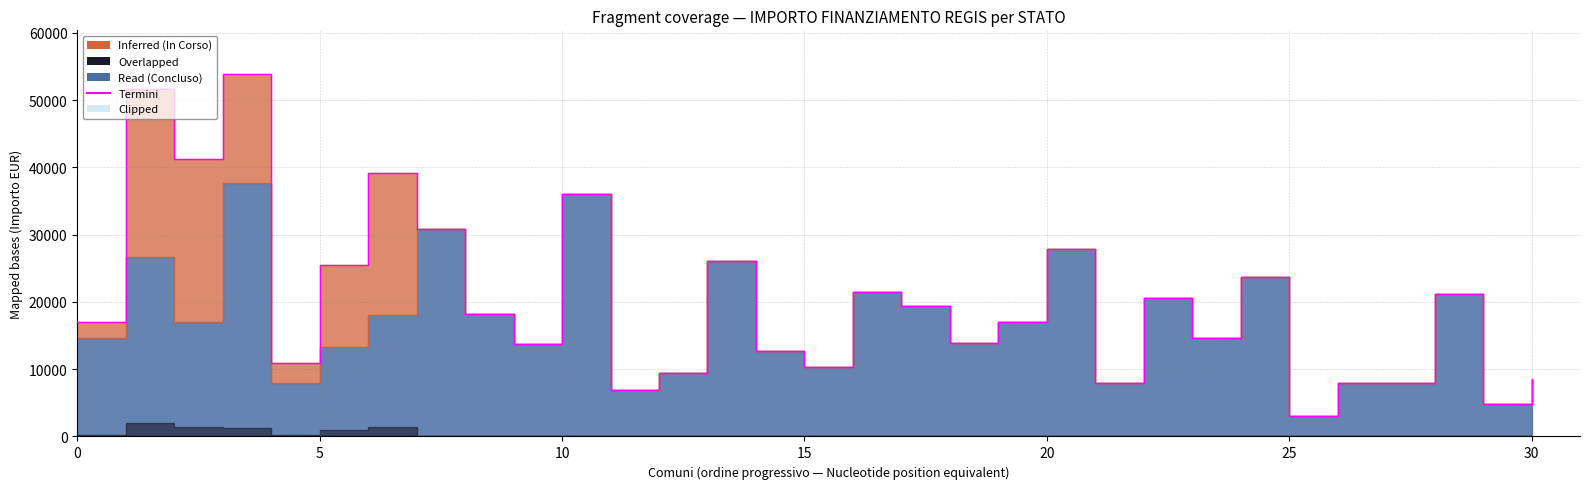

The chart shows a value of 4472 at 16. True or false?

False